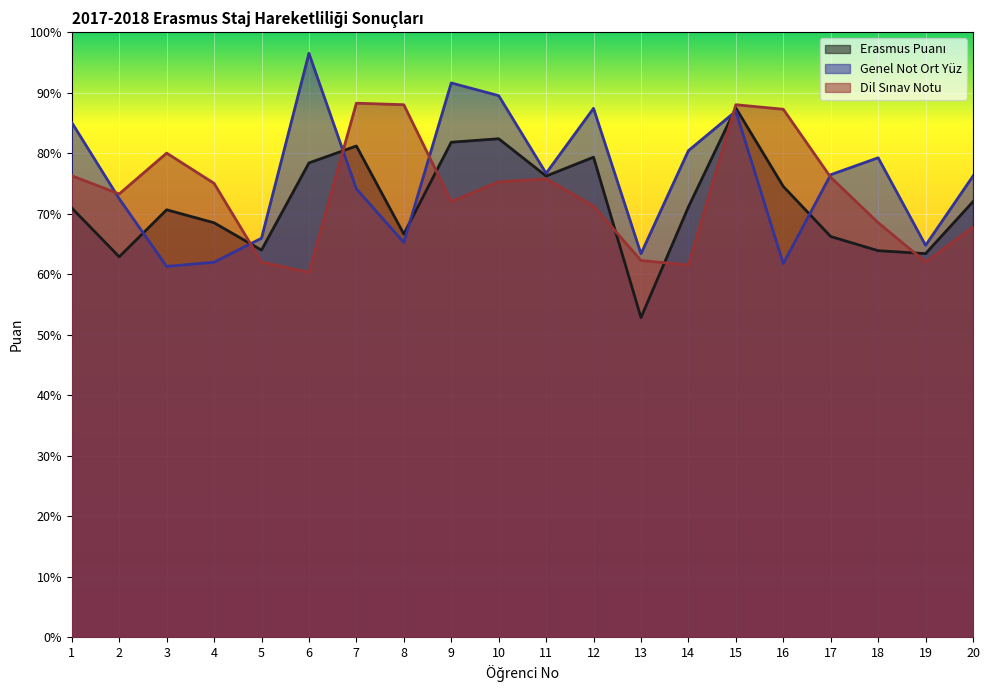

Which label corresponds to the smallest value in the chart?

13